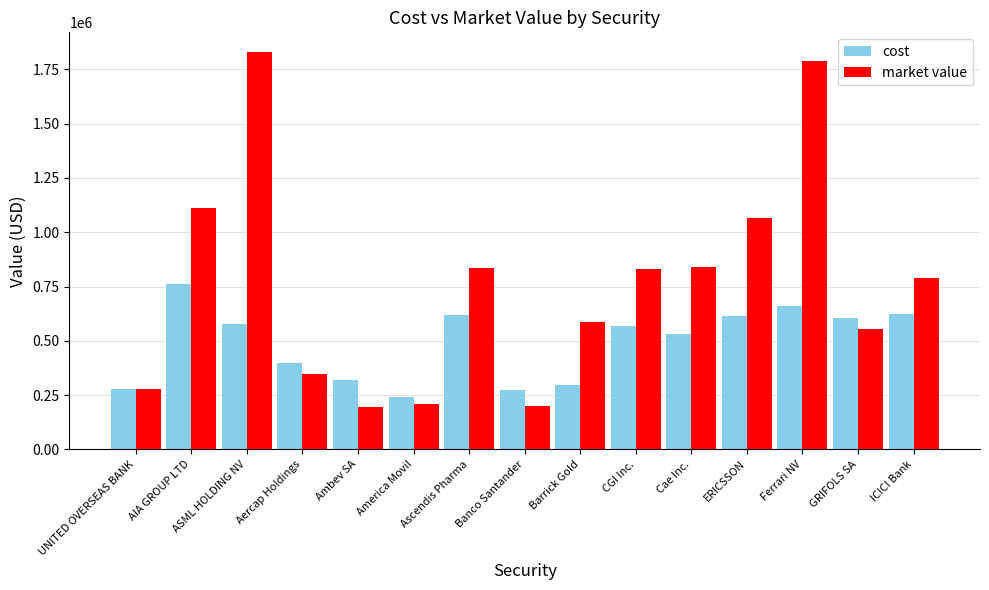

Which category has the highest value in the cost series?

AIA GROUP LTD